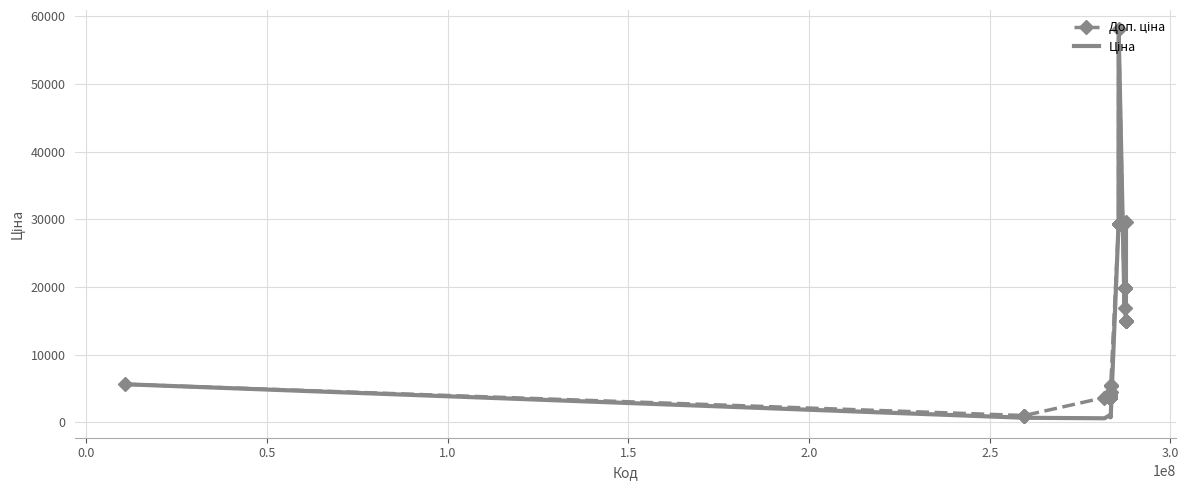

What is the maximum value shown in the chart?

58037.0